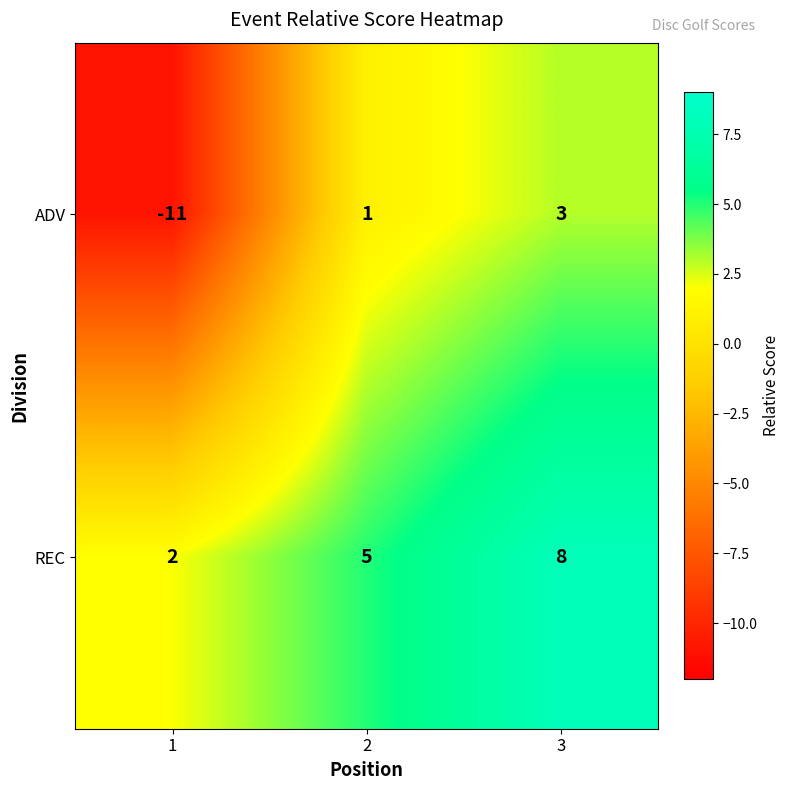

Count the number of data series in this chart.

2